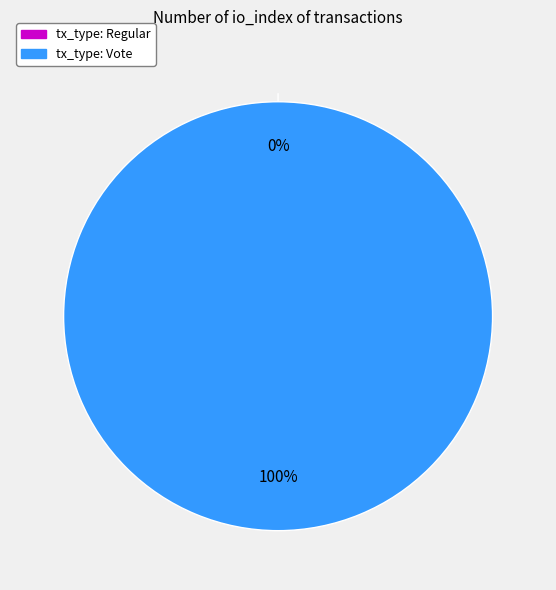

What is the change in value from Regular to Vote?

+2